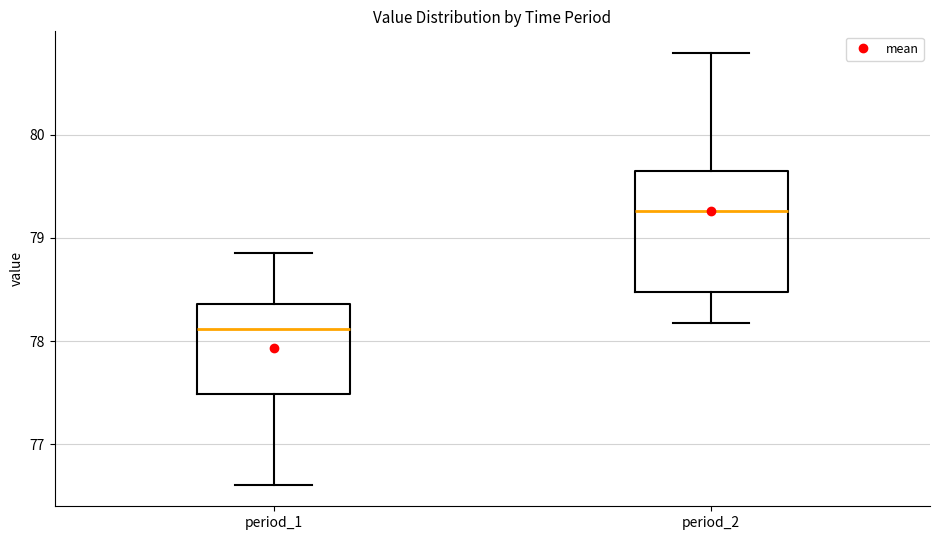

Which box is the tallest, from its lower edge to its upper edge?

period_2